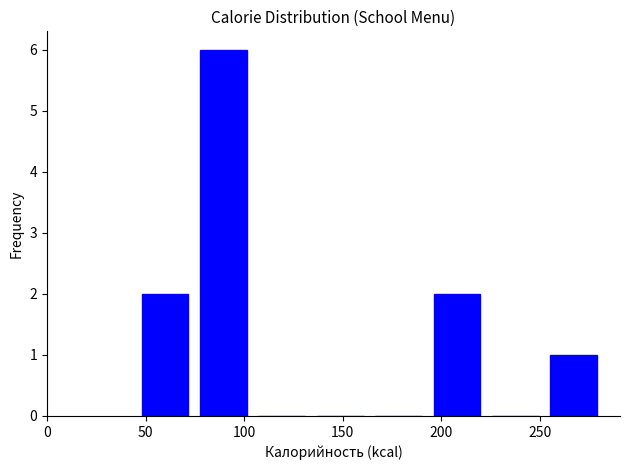

Which range on the x-axis has the tallest bar?

75 to 105